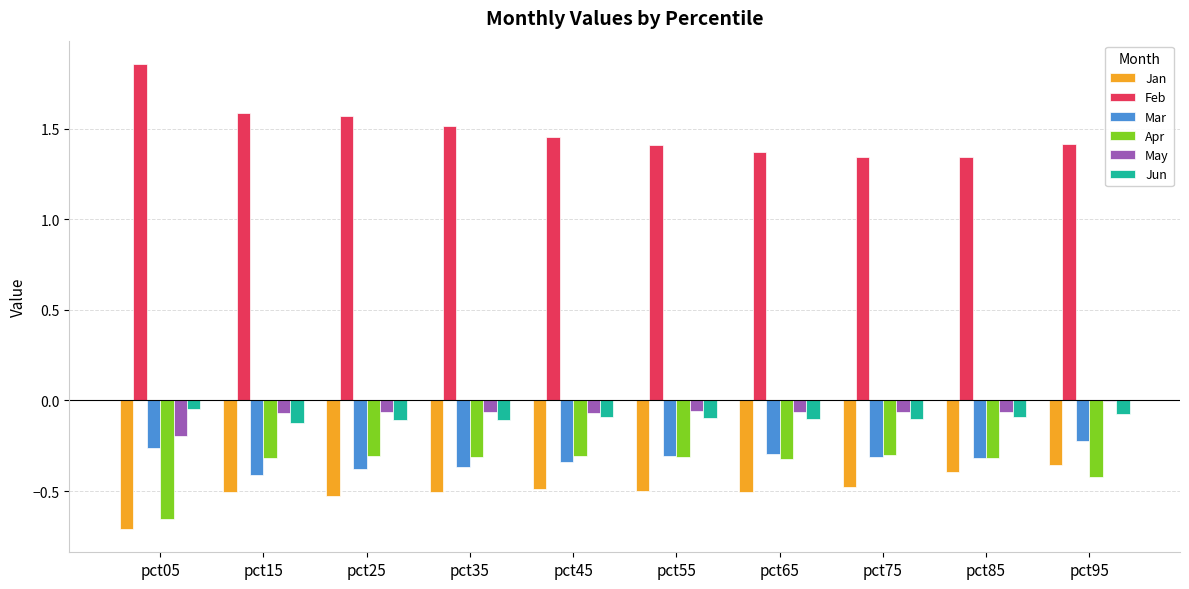

Is it true that May equals -0.3 at pct05?

False